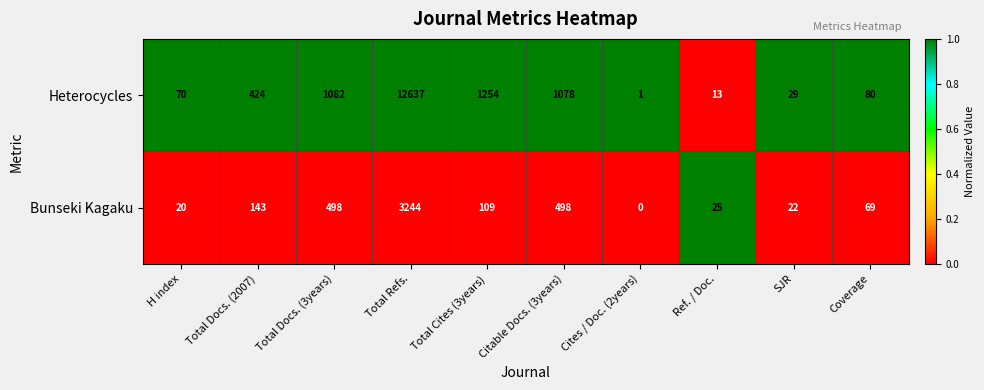

At which label is Heterocycles closest to 6319?

Total Cites (3years)